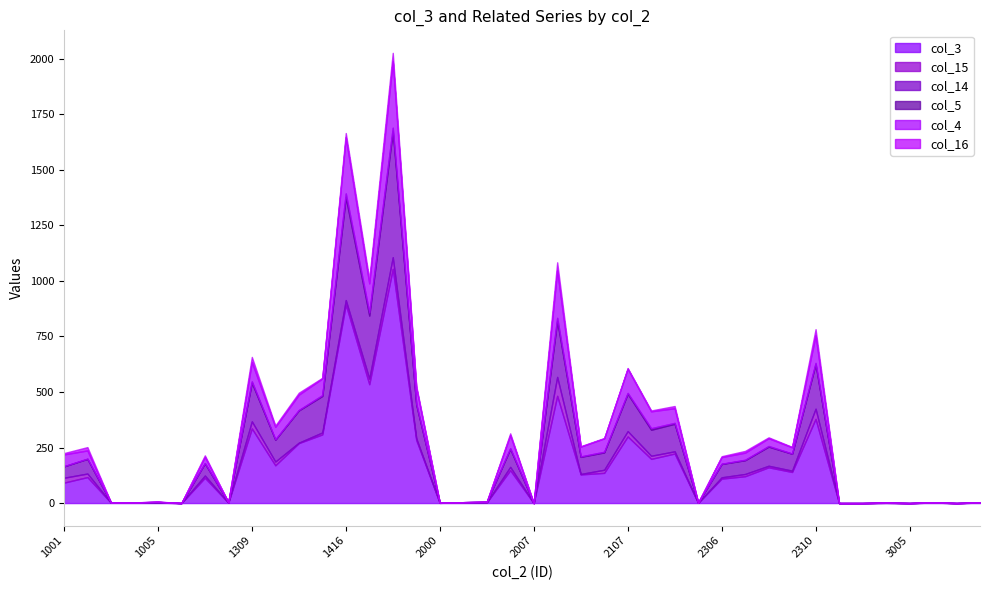

How many data points does each series have?

40